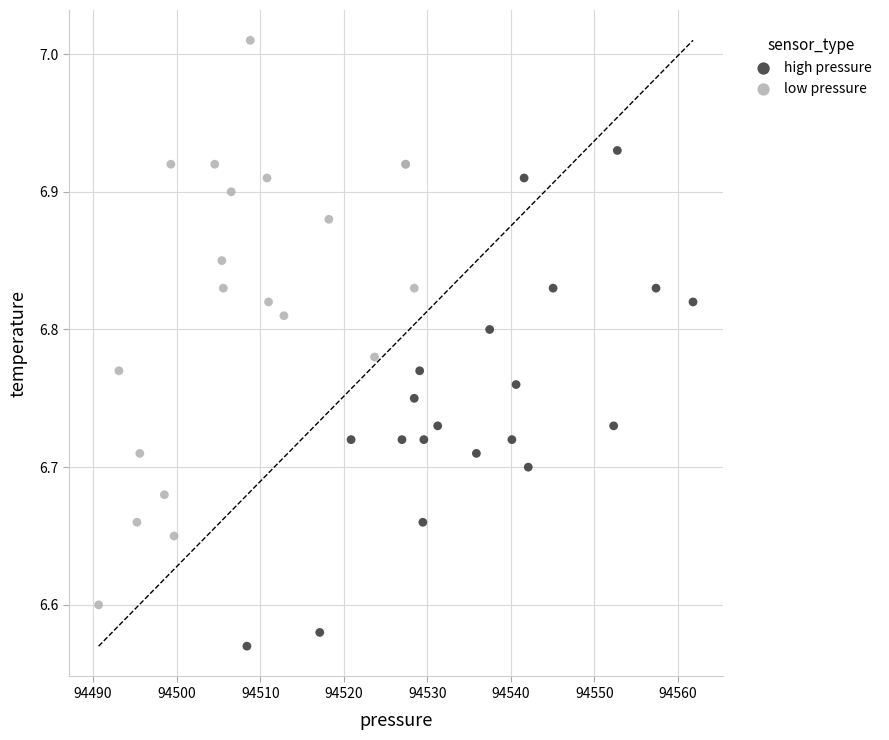

Which series has the widest spread of Y values?

low pressure